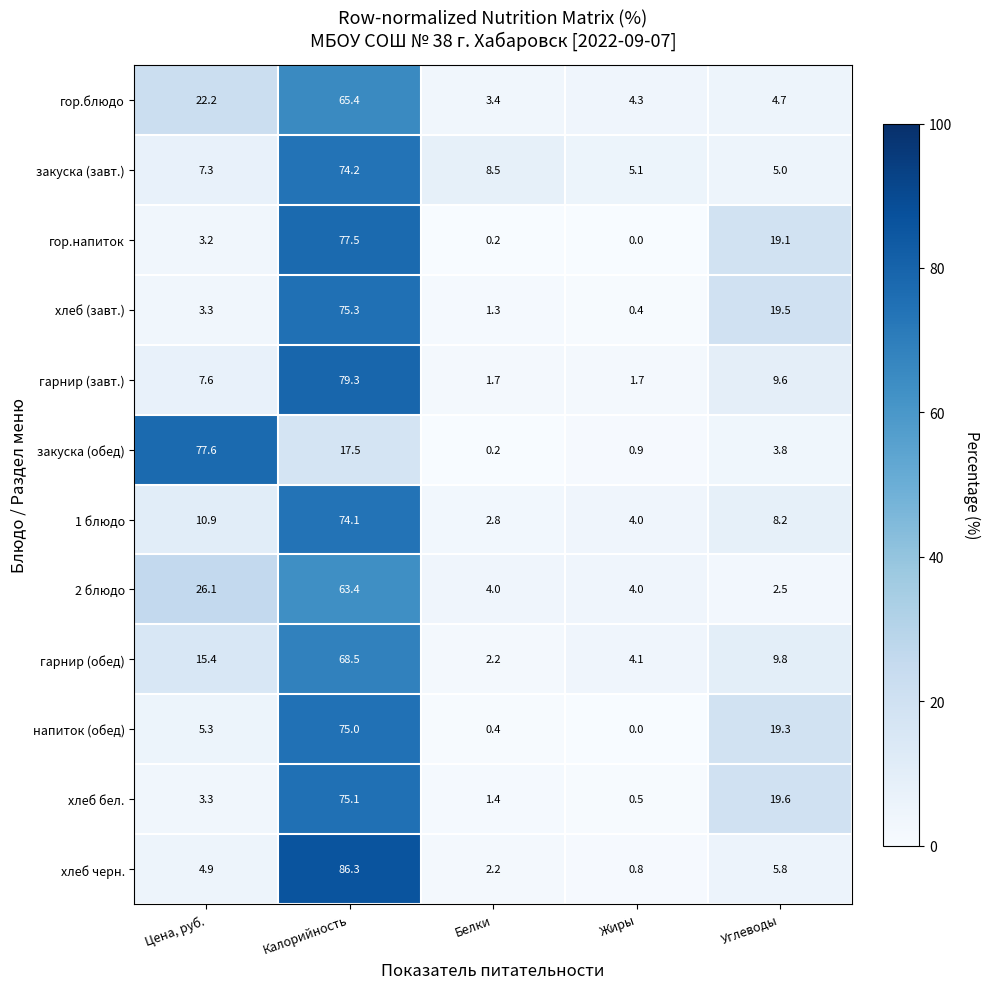

What is the total value across all series at Жиры?

25.8